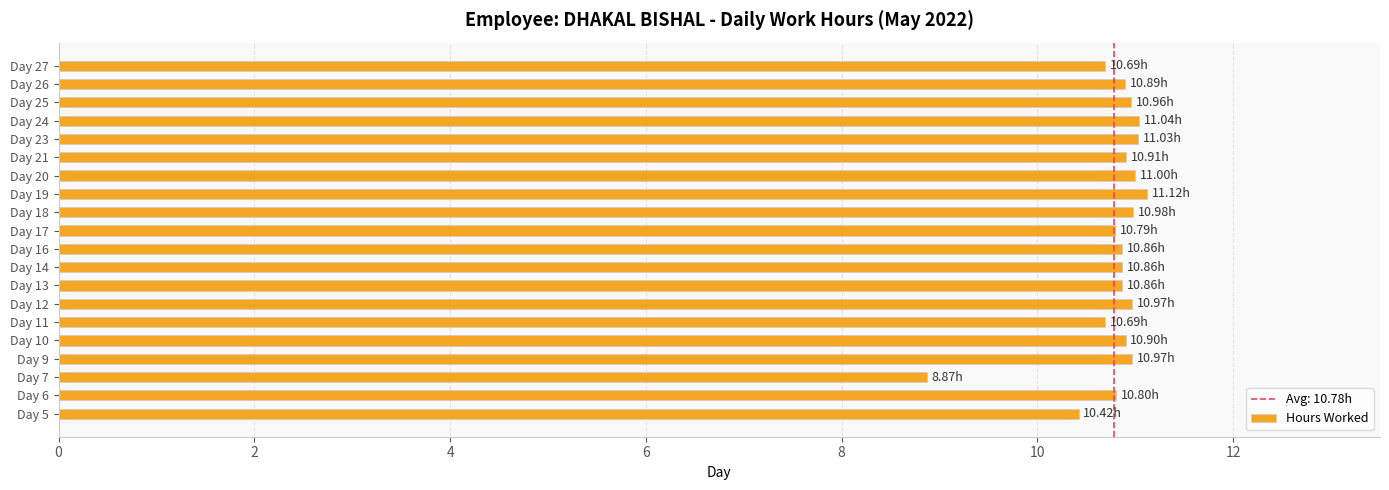

Approximately how many times larger is the value at Day 18 compared to Day 17?

1.0